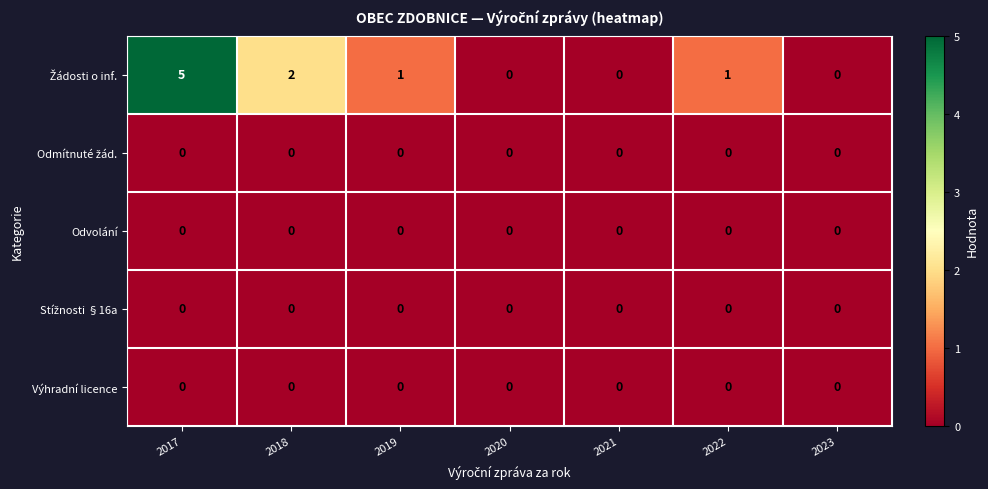

At which category is the sum across all series the highest?

2017